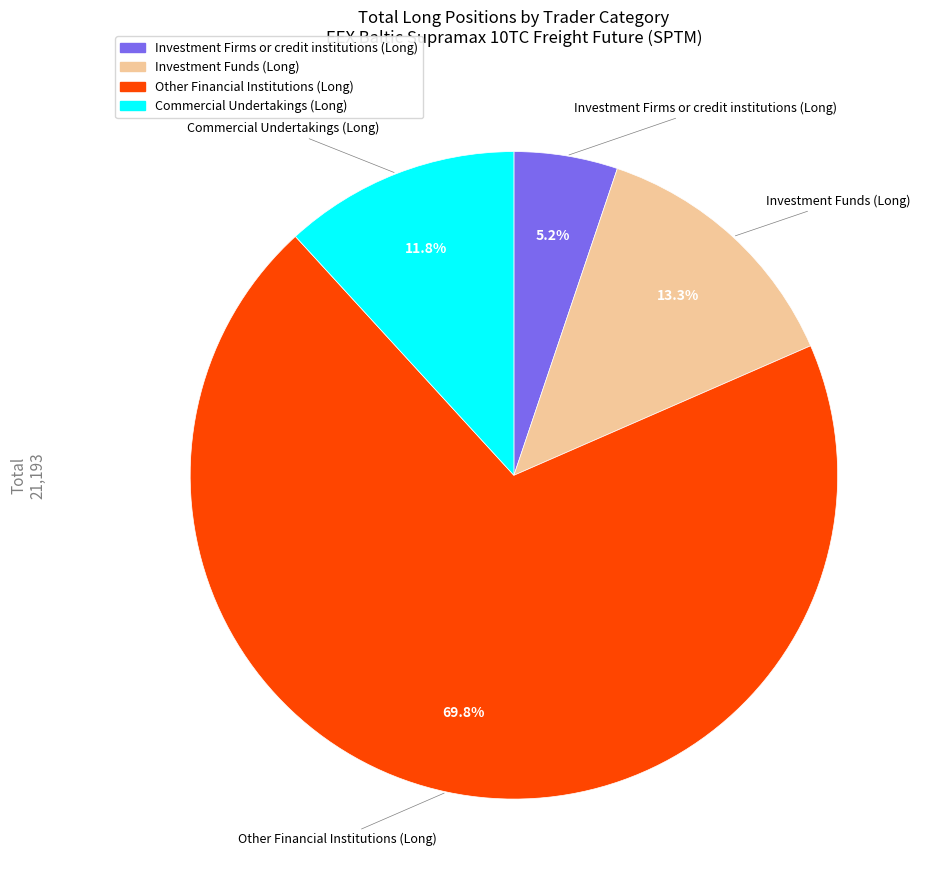

Is there a majority slice in this chart?

Yes